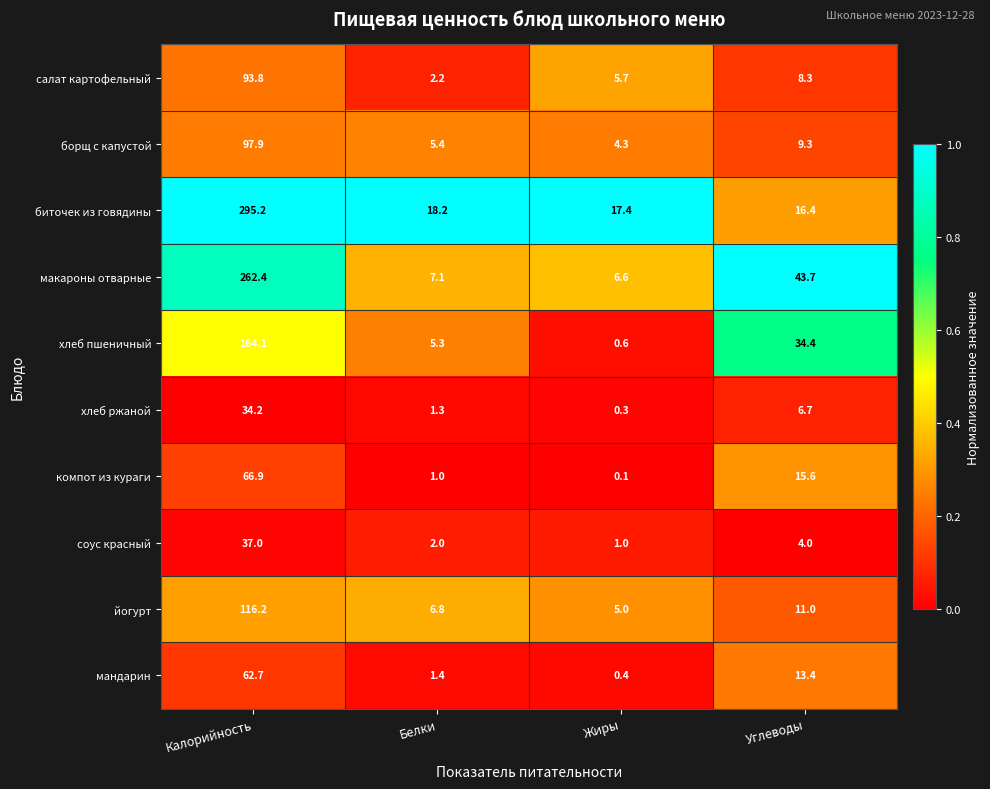

What is the greatest value displayed?

295.2